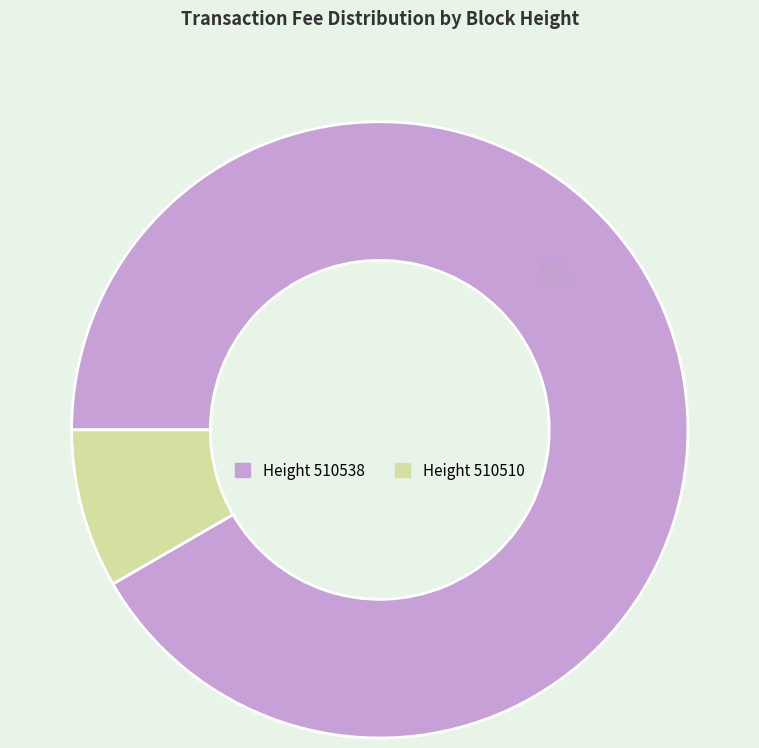

Is there any slice that represents more than half of the pie?

Yes